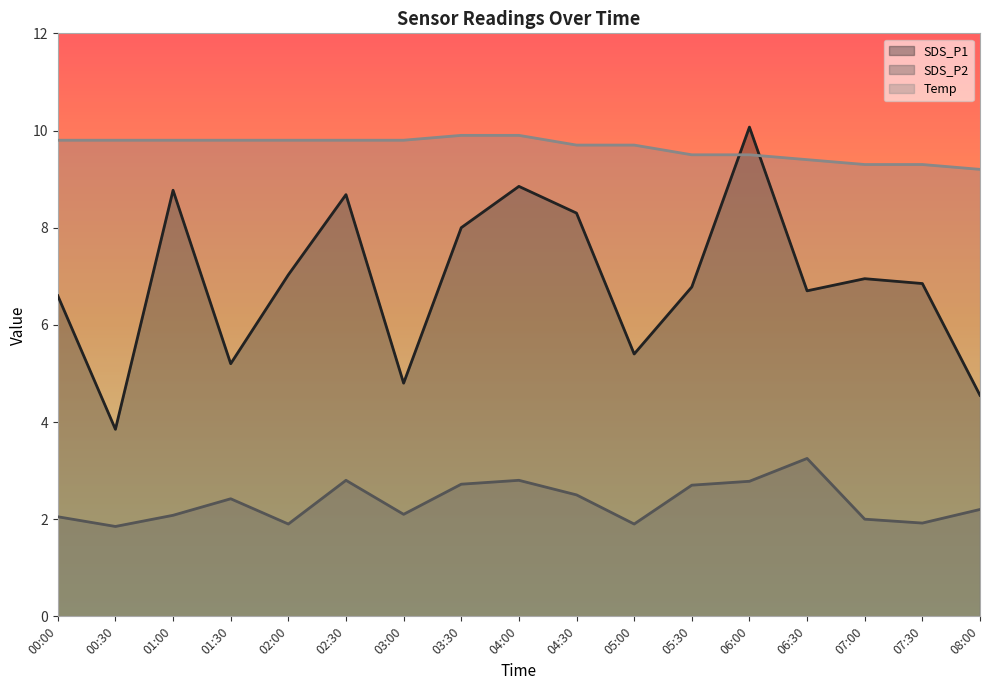

True or false: Temp and SDS_P2 intersect in this chart.

False